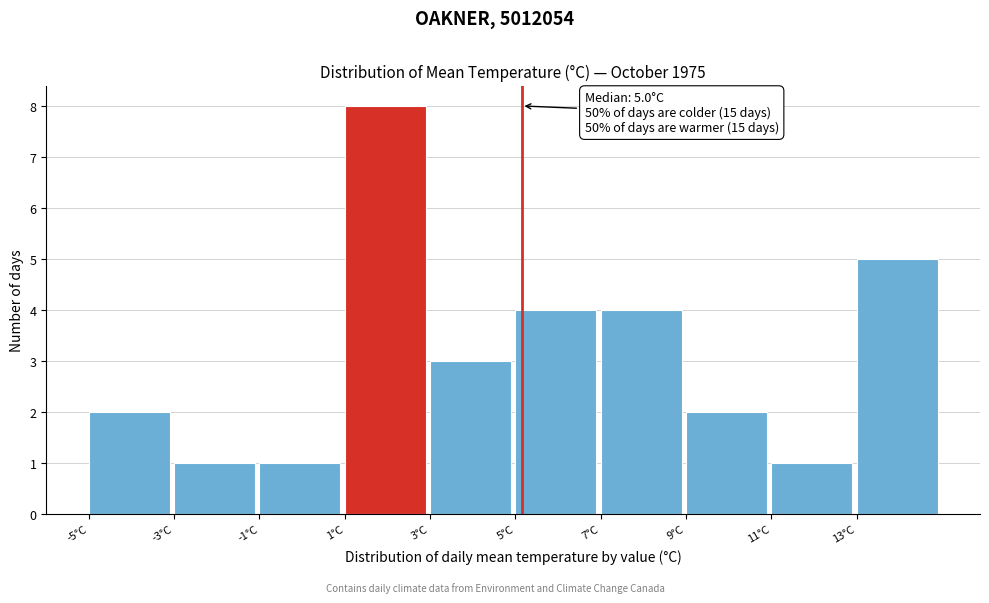

Reading right to left, what are all the values shown in this chart?

13°C=5	11°C=1	9°C=2	7°C=4	5°C=4	3°C=3	1°C=8	-1°C=1	-3°C=1	-5°C=2